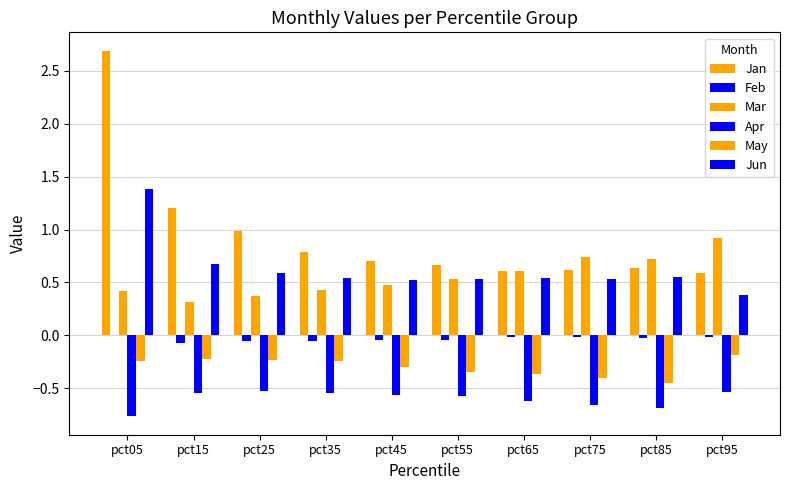

Between pct55 and pct65, which series saw the biggest shift?

Mar